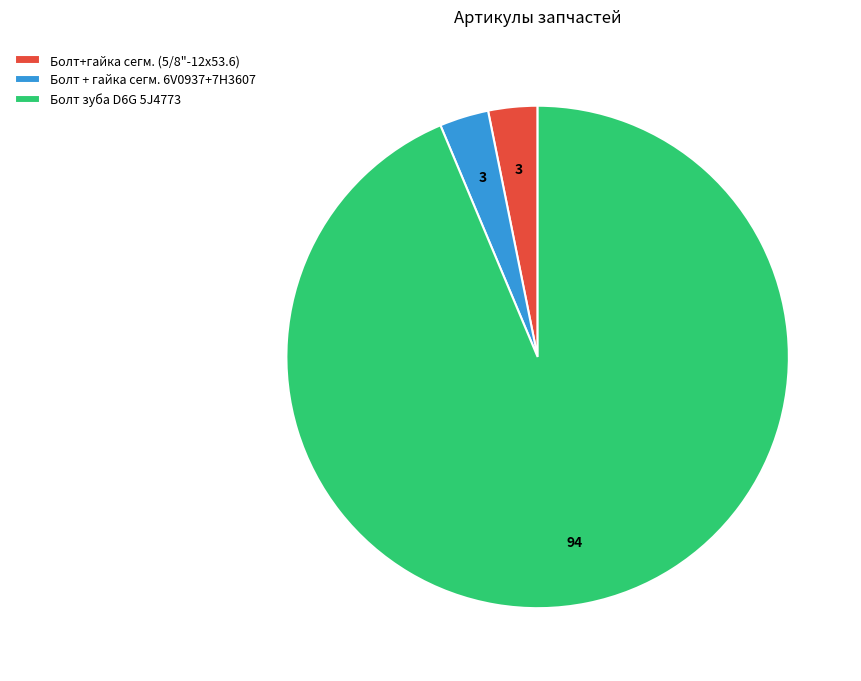

Do Болт зуба D6G 5J4773 and Болт+гайка сегм. (5/8"-12х53.6) together represent more than half of the pie?

Yes